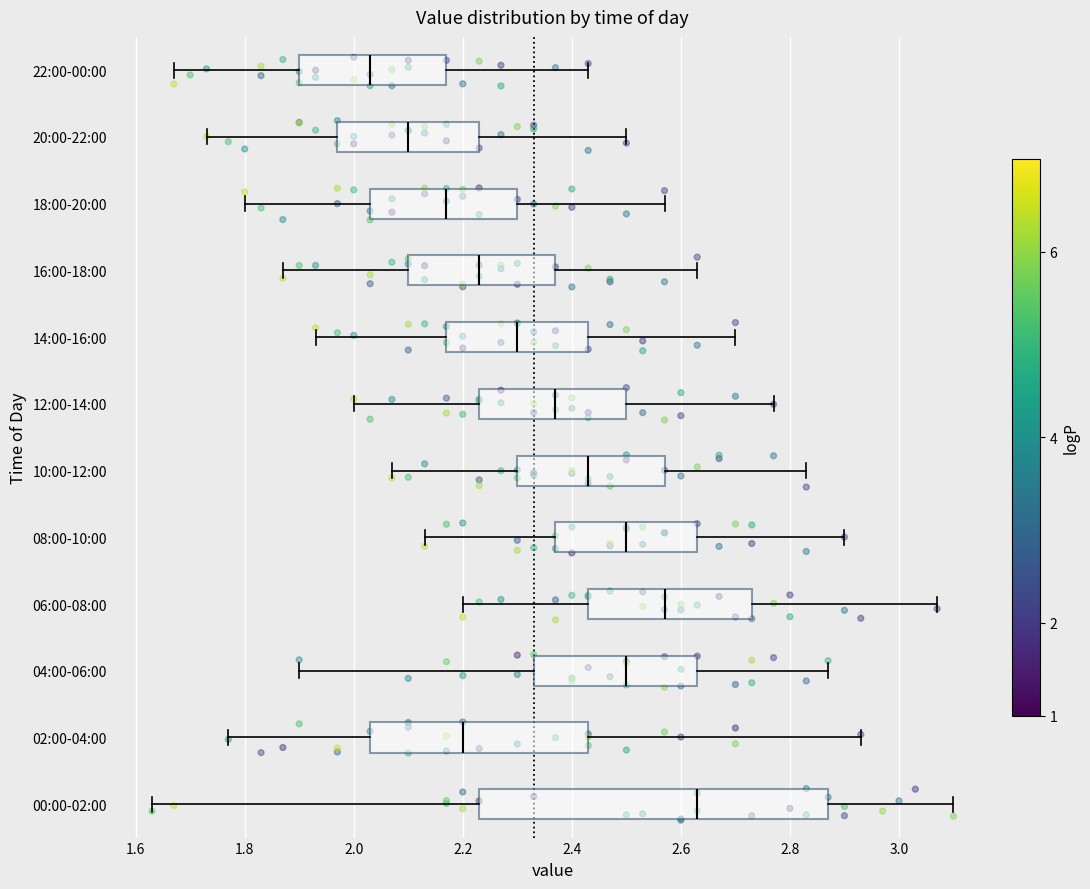

Reading bottom to top, transcribe this box plot: for each box, give where its median line is, the range the box spans, and where its two whiskers end, as read against the x-axis. The values are not printed on the chart, so give them approximately, as read against the axis.

00:00-02:00: median 2.64, box 2.24 to 2.88, whiskers 1.64 to 3.10
02:00-04:00: median 2.20, box 2.04 to 2.44, whiskers 1.78 to 2.94
04:00-06:00: median 2.50, box 2.34 to 2.64, whiskers 1.90 to 2.88
06:00-08:00: median 2.58, box 2.44 to 2.74, whiskers 2.20 to 3.08
08:00-10:00: median 2.50, box 2.38 to 2.64, whiskers 2.14 to 2.90
10:00-12:00: median 2.44, box 2.30 to 2.58, whiskers 2.08 to 2.84
12:00-14:00: median 2.38, box 2.24 to 2.50, whiskers 2.00 to 2.78
14:00-16:00: median 2.30, box 2.18 to 2.44, whiskers 1.94 to 2.70
16:00-18:00: median 2.24, box 2.10 to 2.38, whiskers 1.88 to 2.64
18:00-20:00: median 2.18, box 2.04 to 2.30, whiskers 1.80 to 2.58
20:00-22:00: median 2.10, box 1.98 to 2.24, whiskers 1.74 to 2.50
22:00-00:00: median 2.04, box 1.90 to 2.18, whiskers 1.68 to 2.44